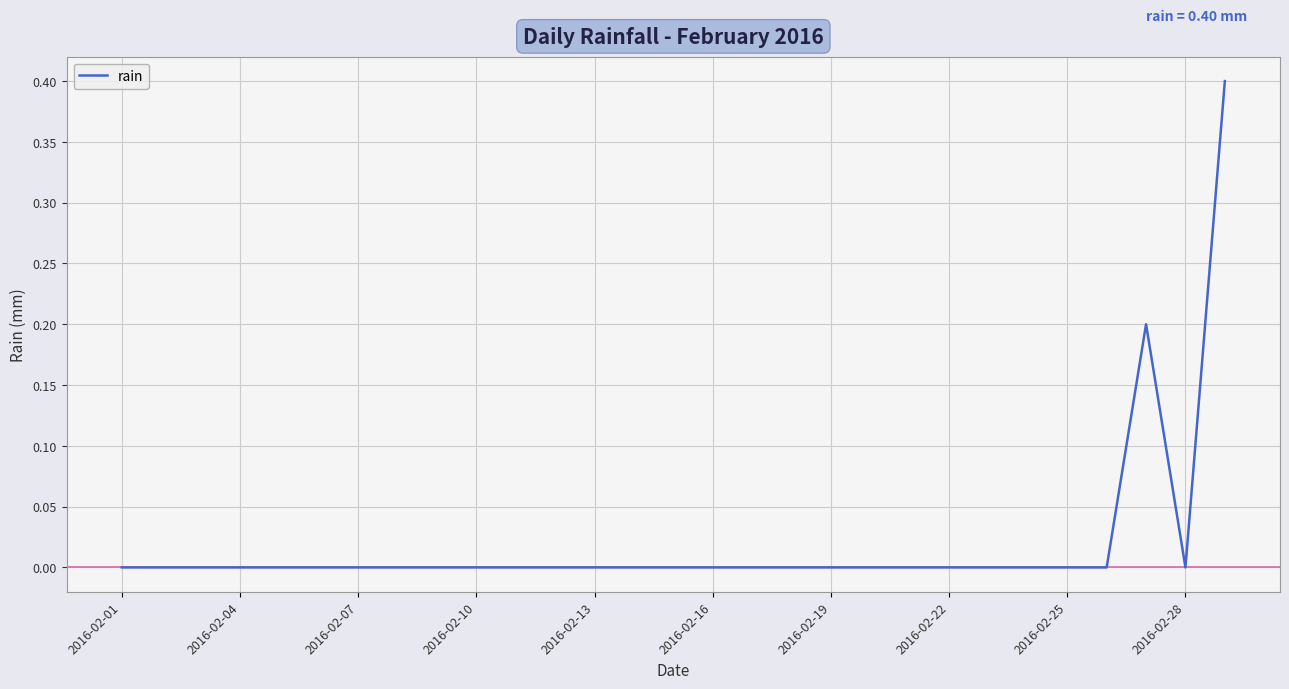

What is the maximum value shown in the chart?

0.4